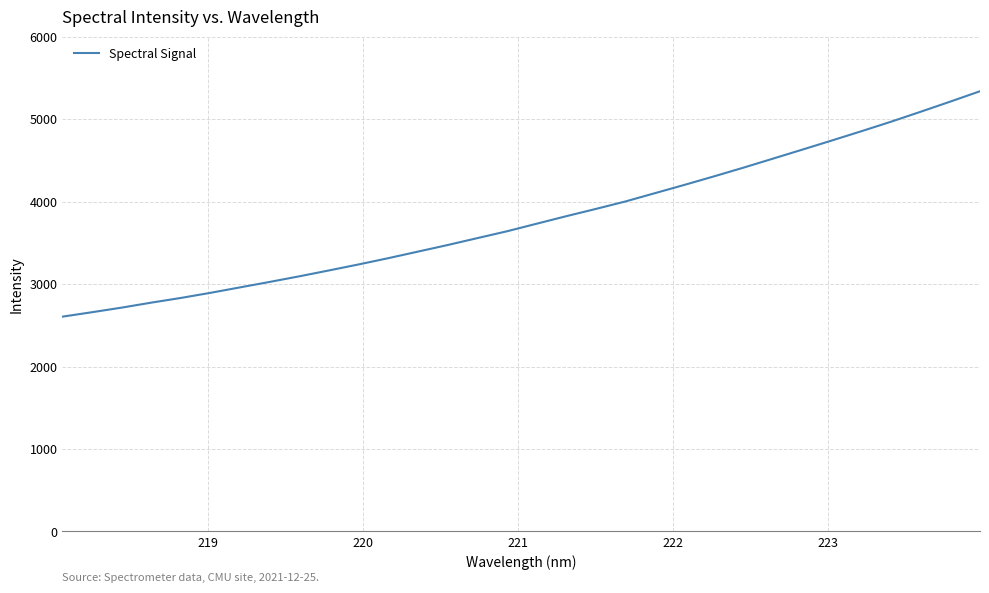

Reading left to right, transcribe all the data shown in this chart.

2604.7	2658.5	2714.1	2774.5	2831.6	2893.7	2959.9	3026.0	3093.9	3165.2	3237.8	3313.6	3393.0	3472.6	3556.1	3638.9	3730.3	3821.5	3909.6	4000.1	4100.9	4201.6	4305.0	4411.0	4520.6	4630.5	4741.6	4854.0	4969.3	5089.8	5212.5	5337.6